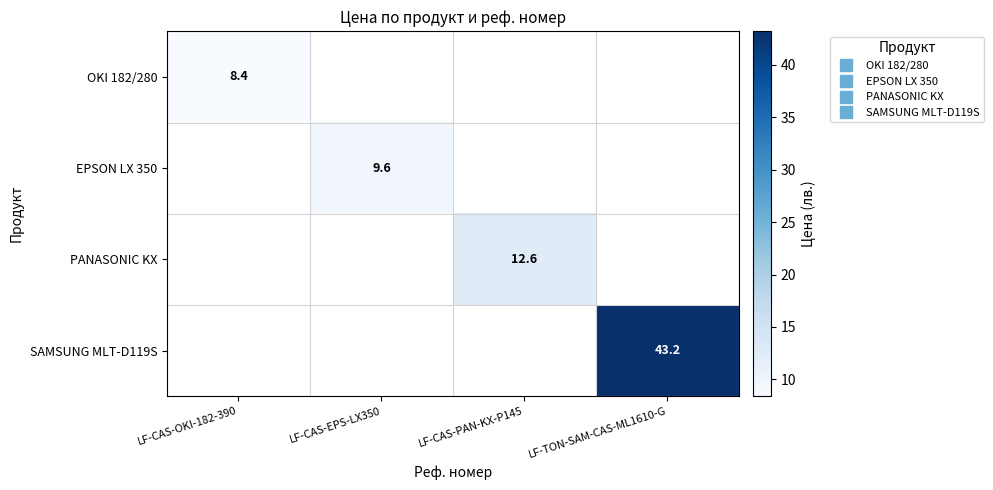

Rank the categories by OKI 182/280 value from lowest to highest.

LF-CAS-OKI-182-390, LF-CAS-EPS-LX350, LF-CAS-PAN-KX-P145, LF-TON-SAM-CAS-ML1610-G